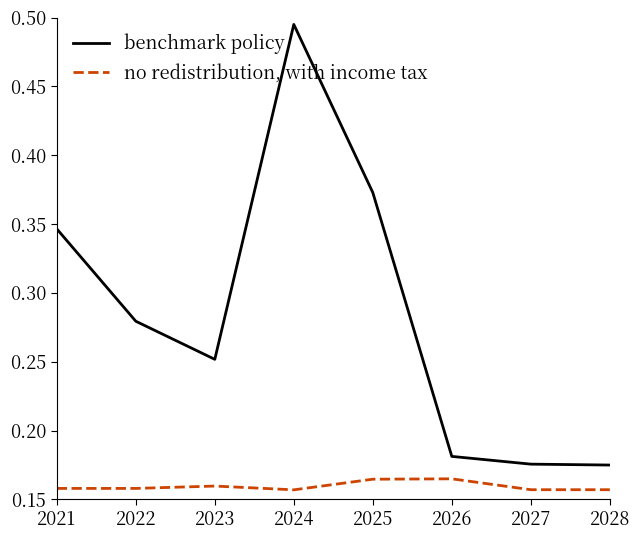

At which category does the chart reach its peak across all series?

2024